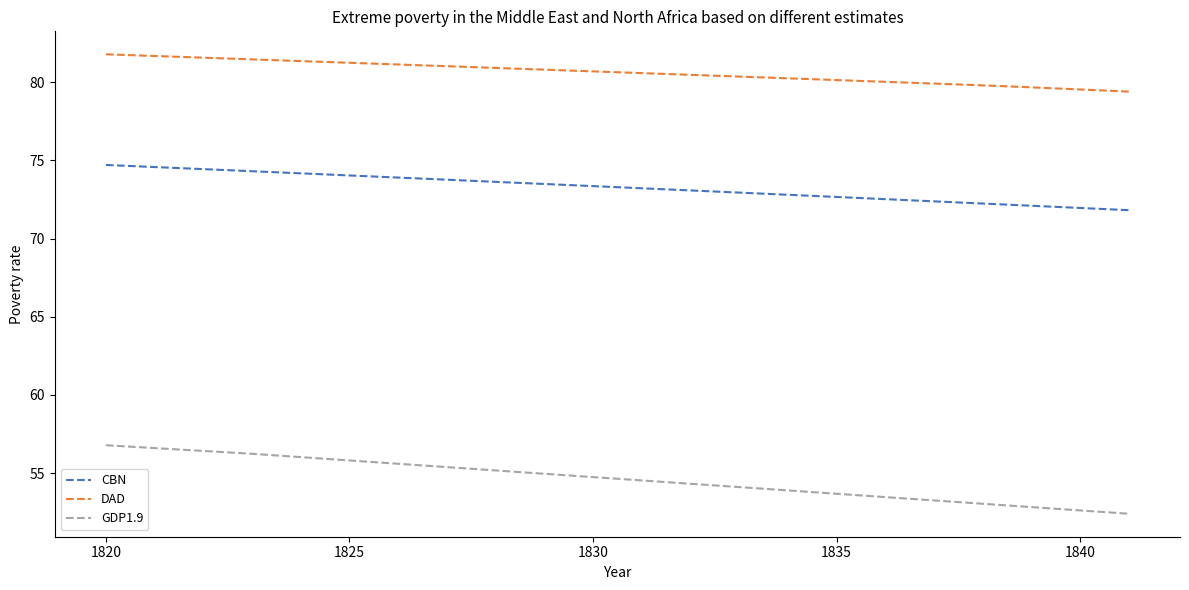

What is the difference between the maximum and minimum values in the DAD series?

2.4